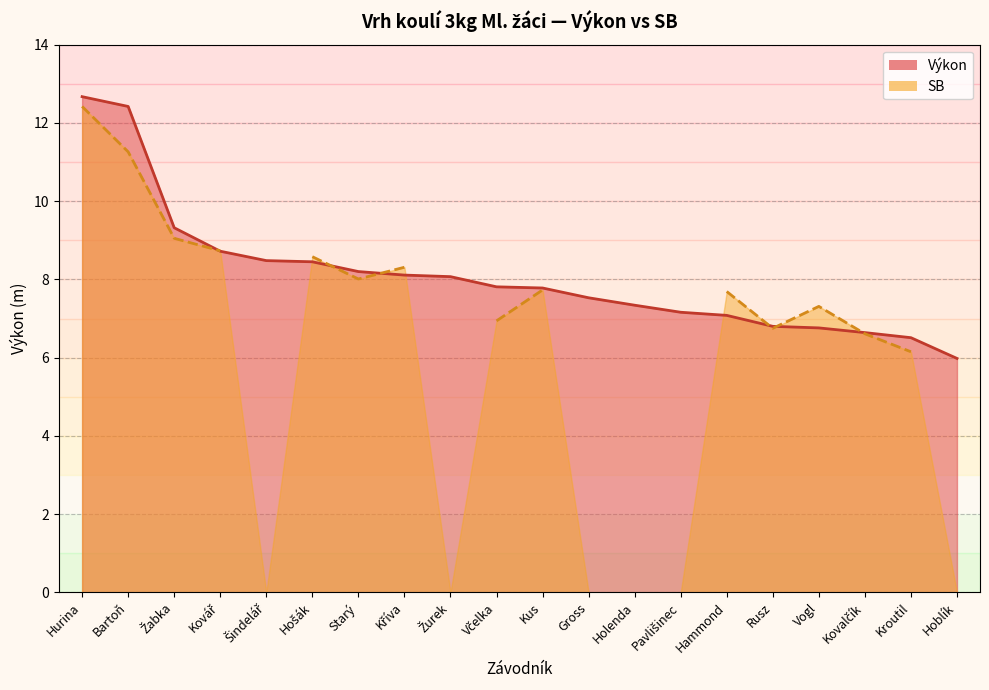

What is the value of the 14th point from the left?

7.2